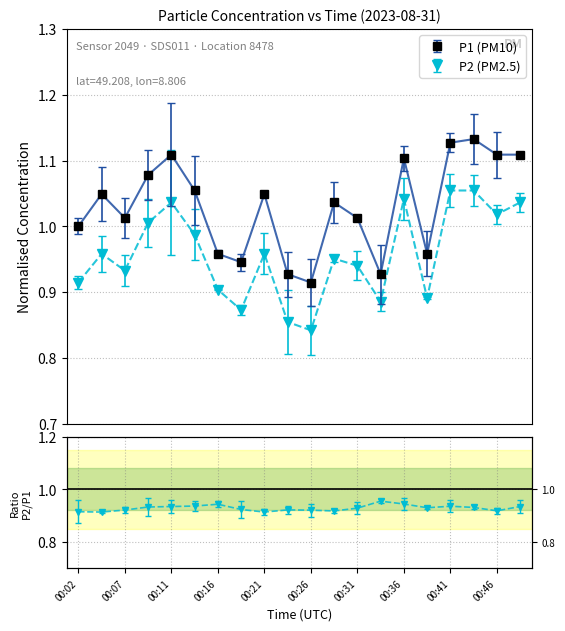

What is the maximum value for P2?

1.1